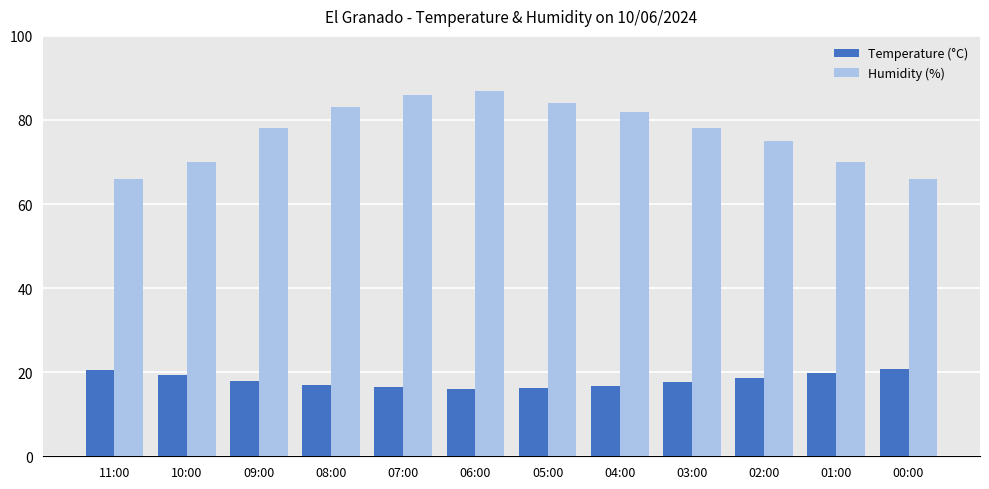

What is the average value of the Humidity (%) series?

77.1